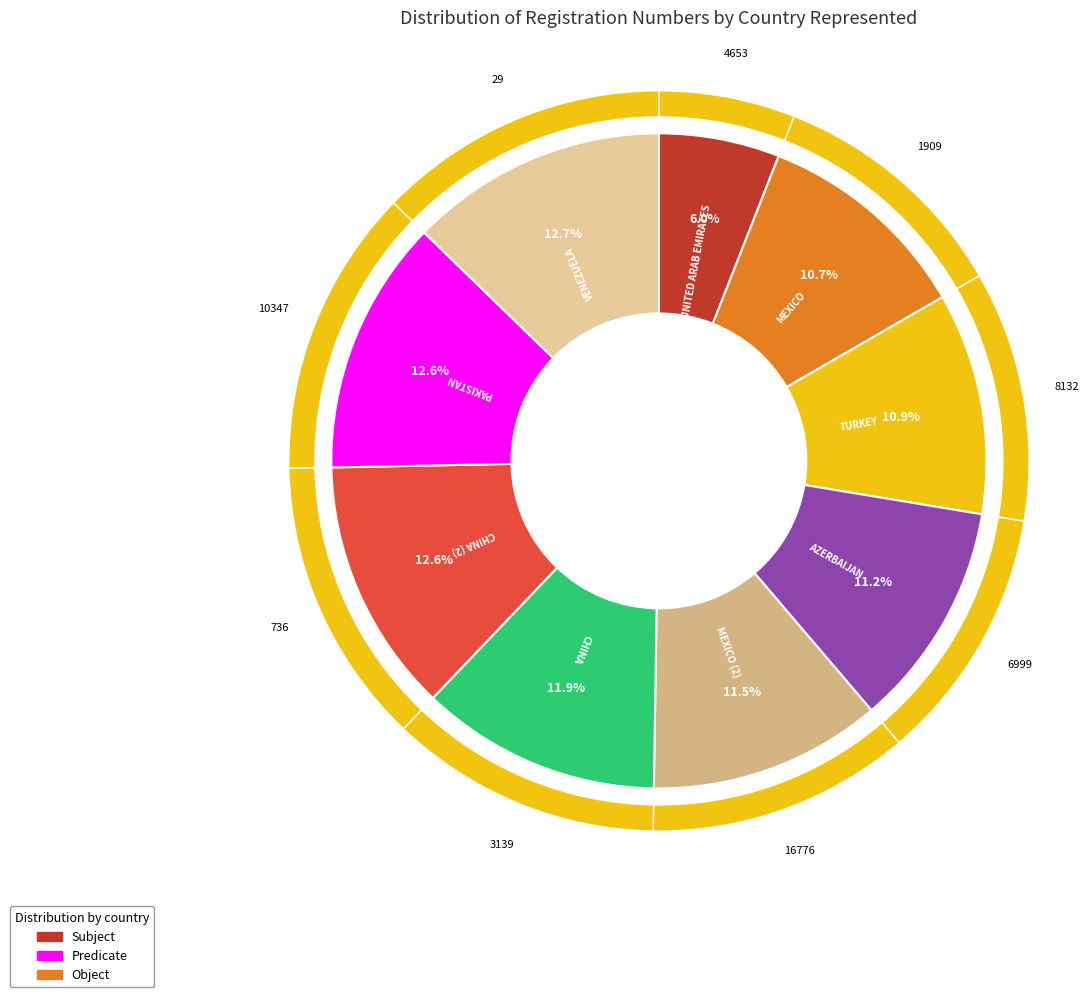

Do CHINA and TURKEY together represent more than half of the pie?

No